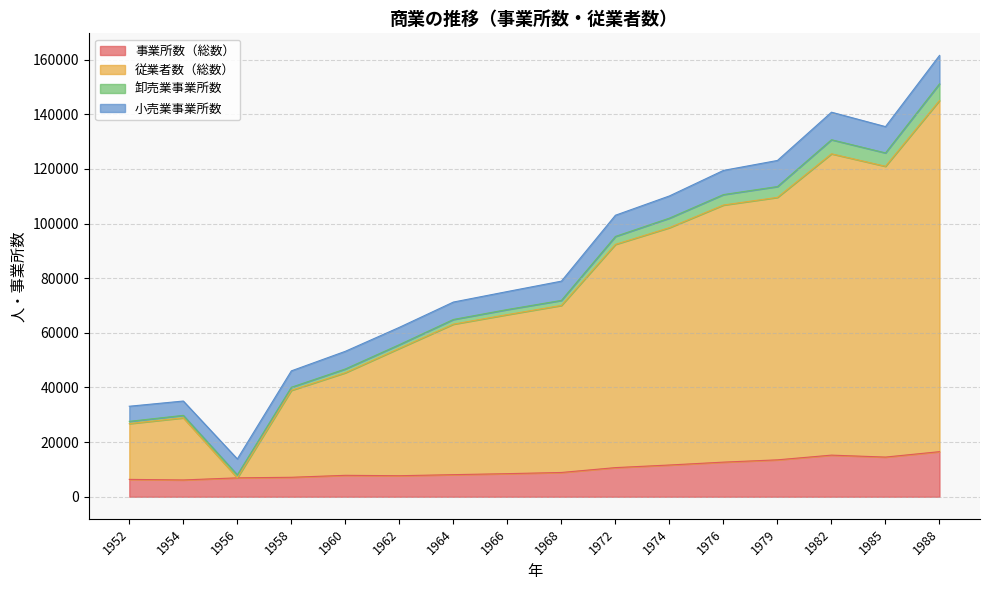

True or false: 従業者数（総数） has more than 2 interior local peaks.

False